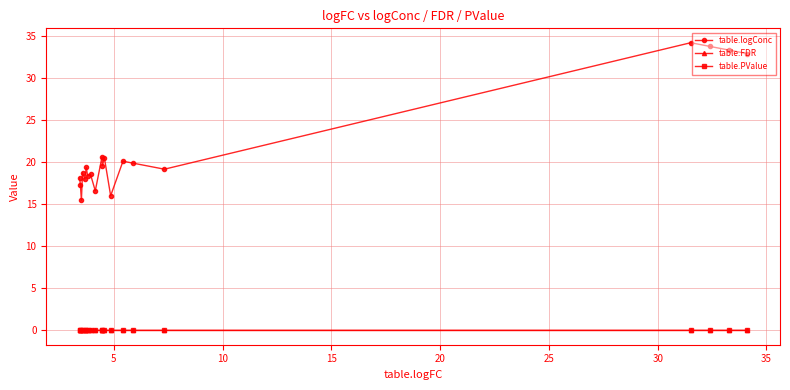

Which series has the largest total across all categories?

table.logConc